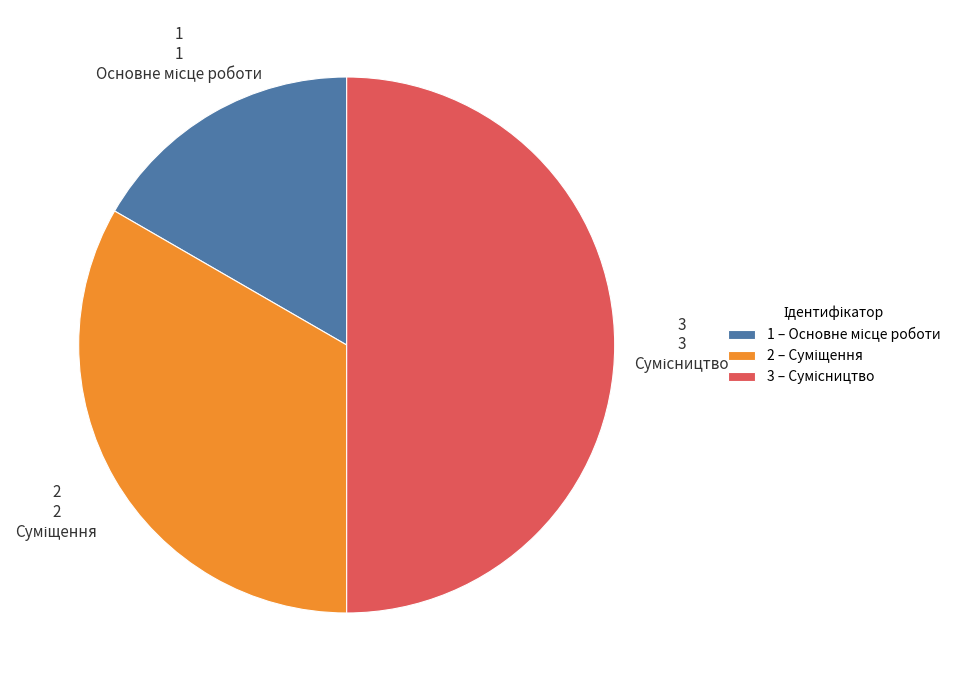

Approximately how many times larger is the value at Основне місце роботи compared to Суміщення?

0.5